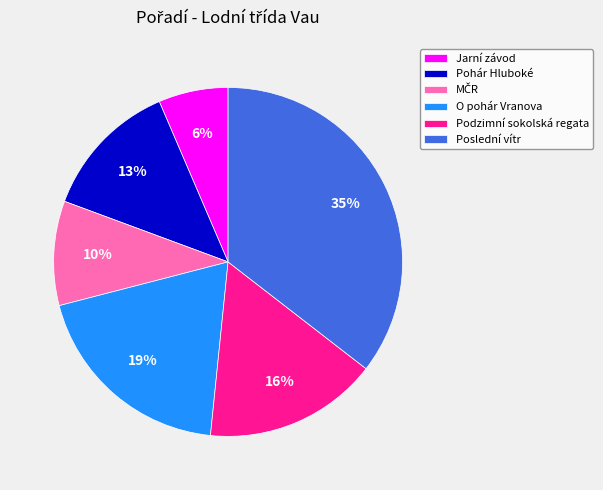

Which category has the smallest portion of the pie?

Jarní závod